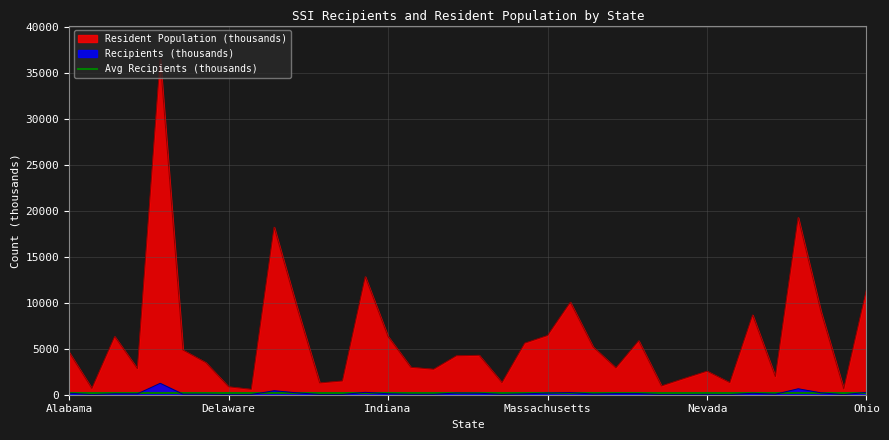

True or false: Recipients (Number) and Resident Population intersect in this chart.

False